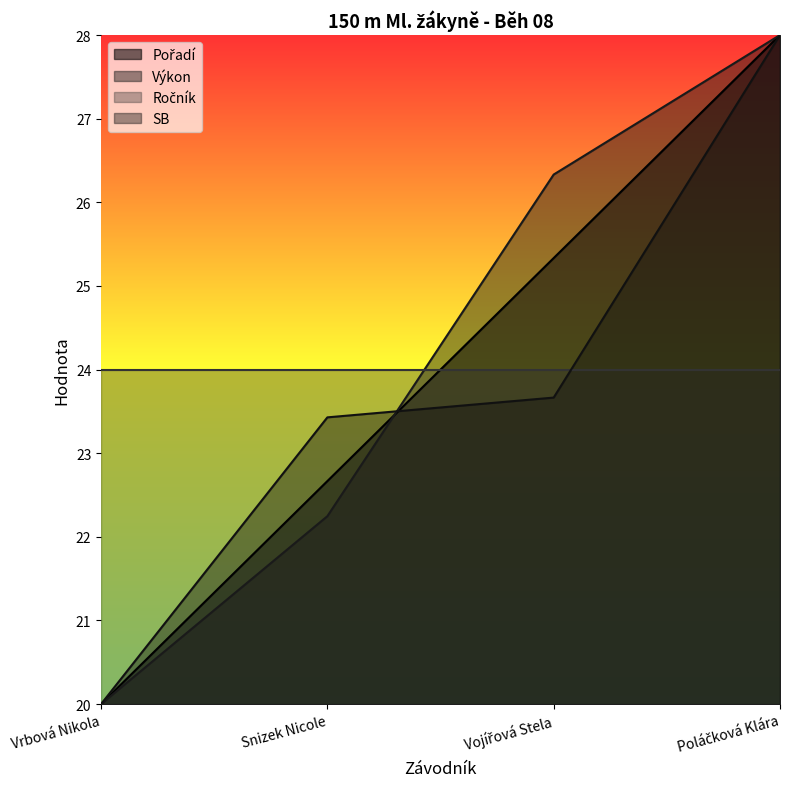

Between which two adjacent categories do SB and Pořadí first intersect?

Snizek Nicole and Vojířová Stela